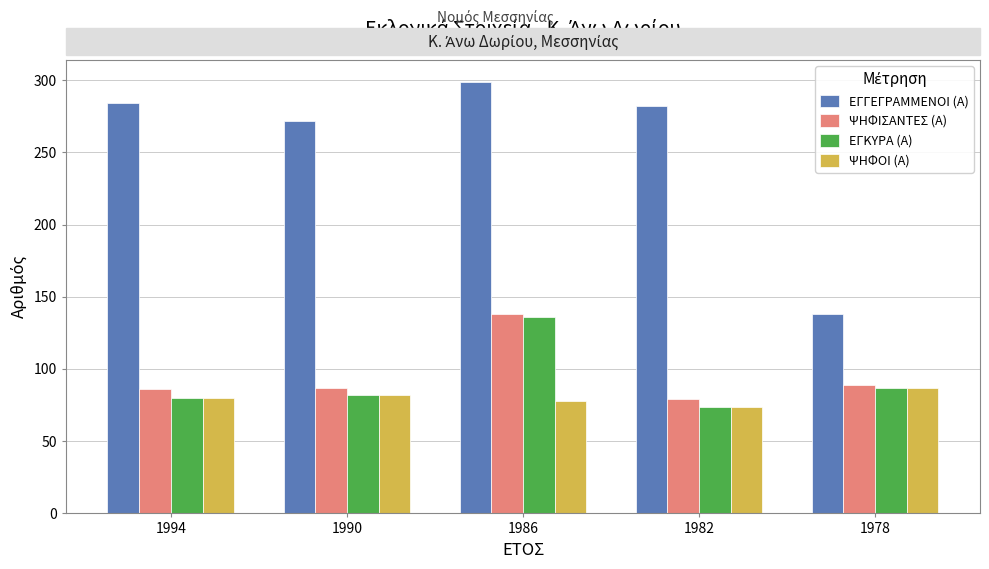

What is the value of the ΕΓΚΥΡΑ (Α) bar at the 1st from the left?

80